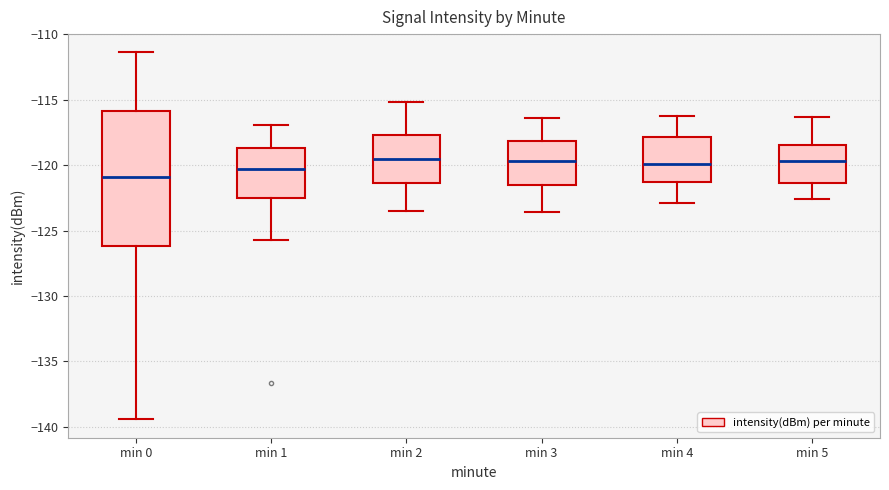

Which box is the tallest, from its lower edge to its upper edge?

min 0